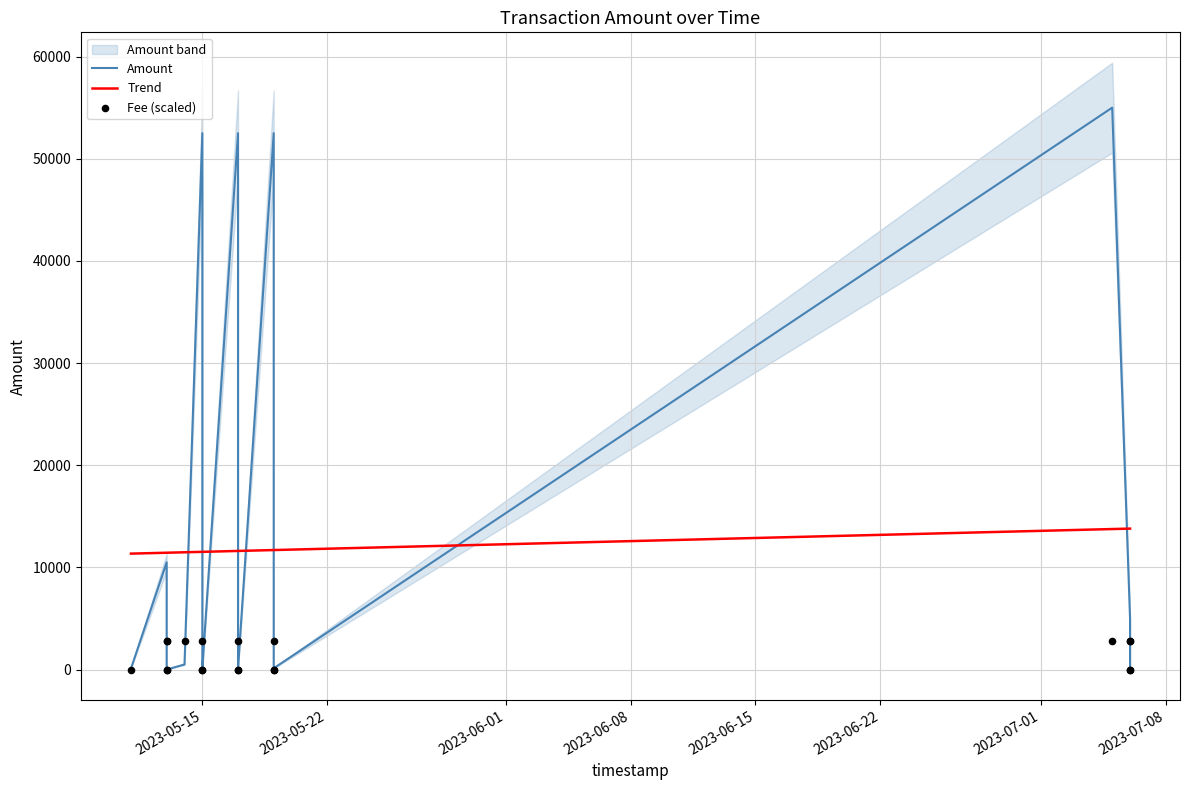

At how many categories does at least one series exceed 54297?

1